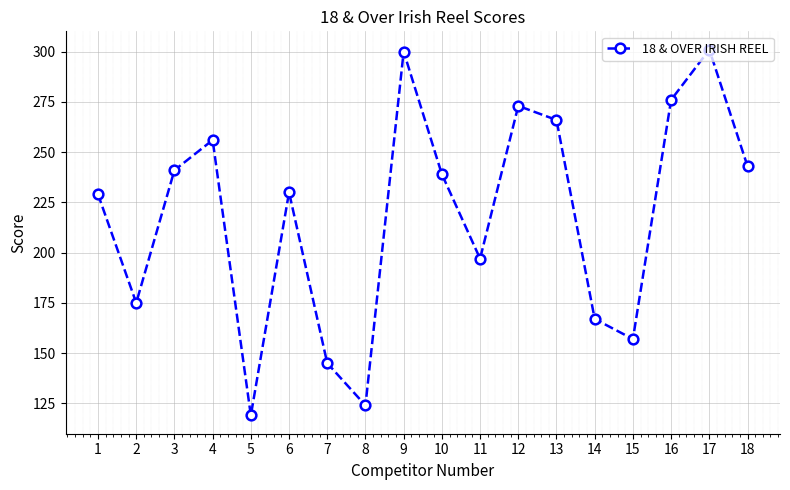

Where does the data first go above 239?

3